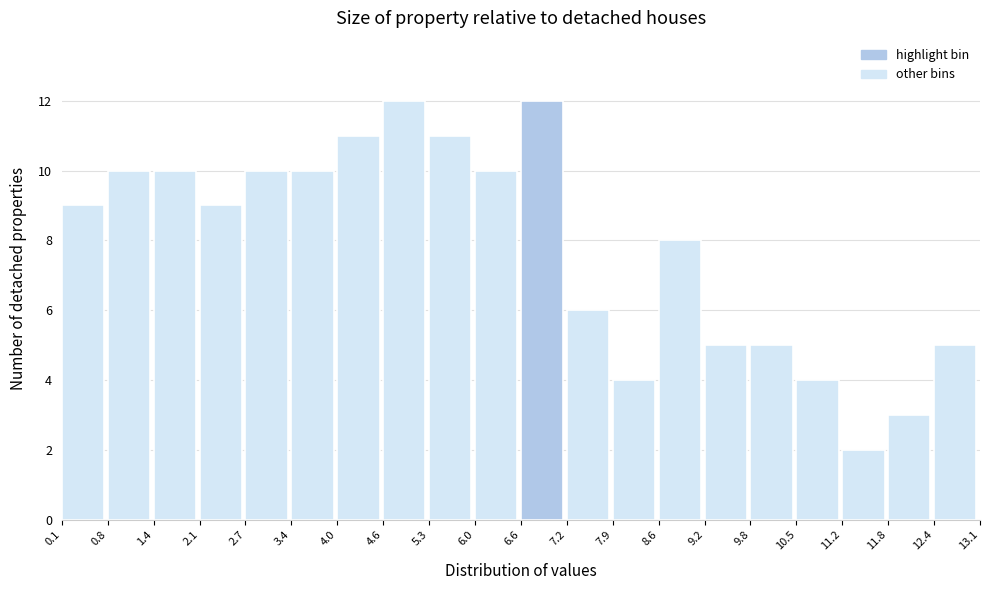

Reading left to right, transcribe this chart: for each bar, give the range it covers on the x-axis and its height. The values are not printed on the chart, so give them approximately, as read against the axis.

0.1 to 0.8: 9
0.8 to 1.4: 10
1.4 to 2.1: 10
2.1 to 2.7: 9
2.7 to 3.4: 10
3.4 to 4.0: 10
4.0 to 4.6: 11
4.6 to 5.3: 12
5.3 to 6.0: 11
6.0 to 6.6: 10
6.6 to 7.2: 12
7.2 to 7.9: 6
7.9 to 8.6: 4
8.6 to 9.2: 8
9.2 to 9.8: 5
9.8 to 10.5: 5
10.5 to 11.2: 4
11.2 to 11.8: 2
11.8 to 12.4: 3
12.4 to 13.1: 5